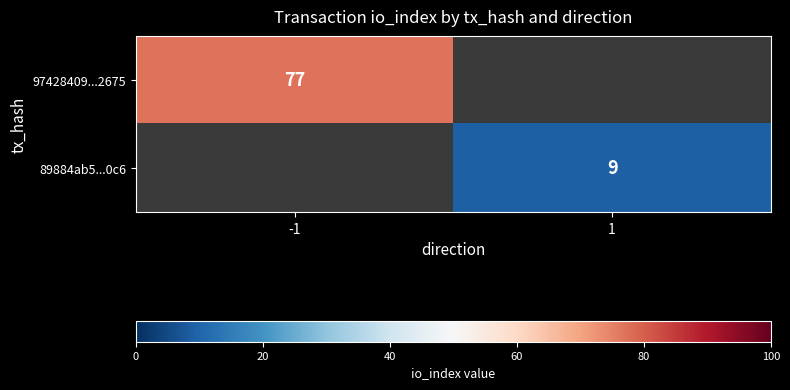

The 97428409...2675 series shows 77 at -1. True or false?

True